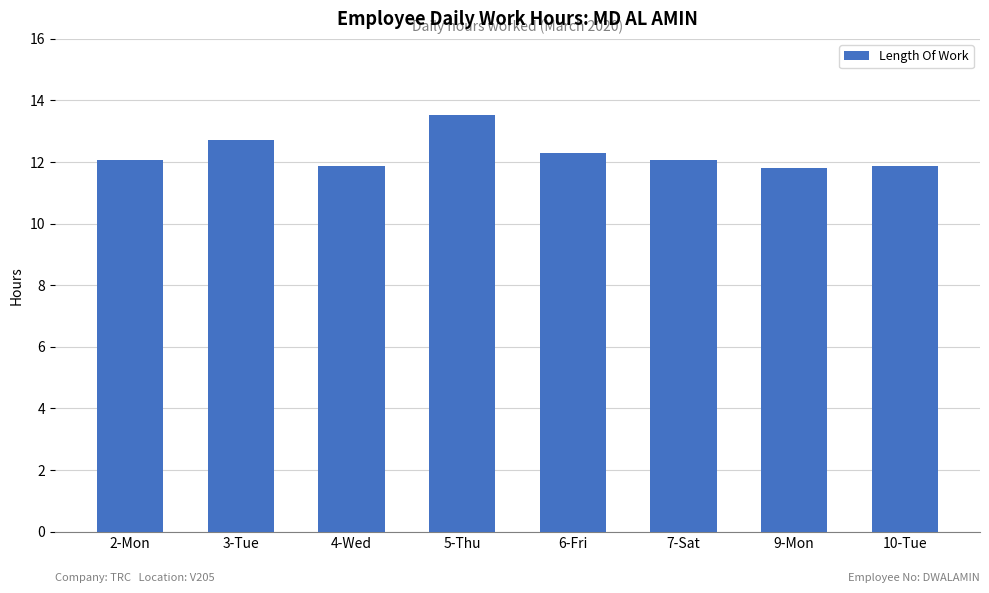

The value at 4-Wed is 11.9. True or false?

True